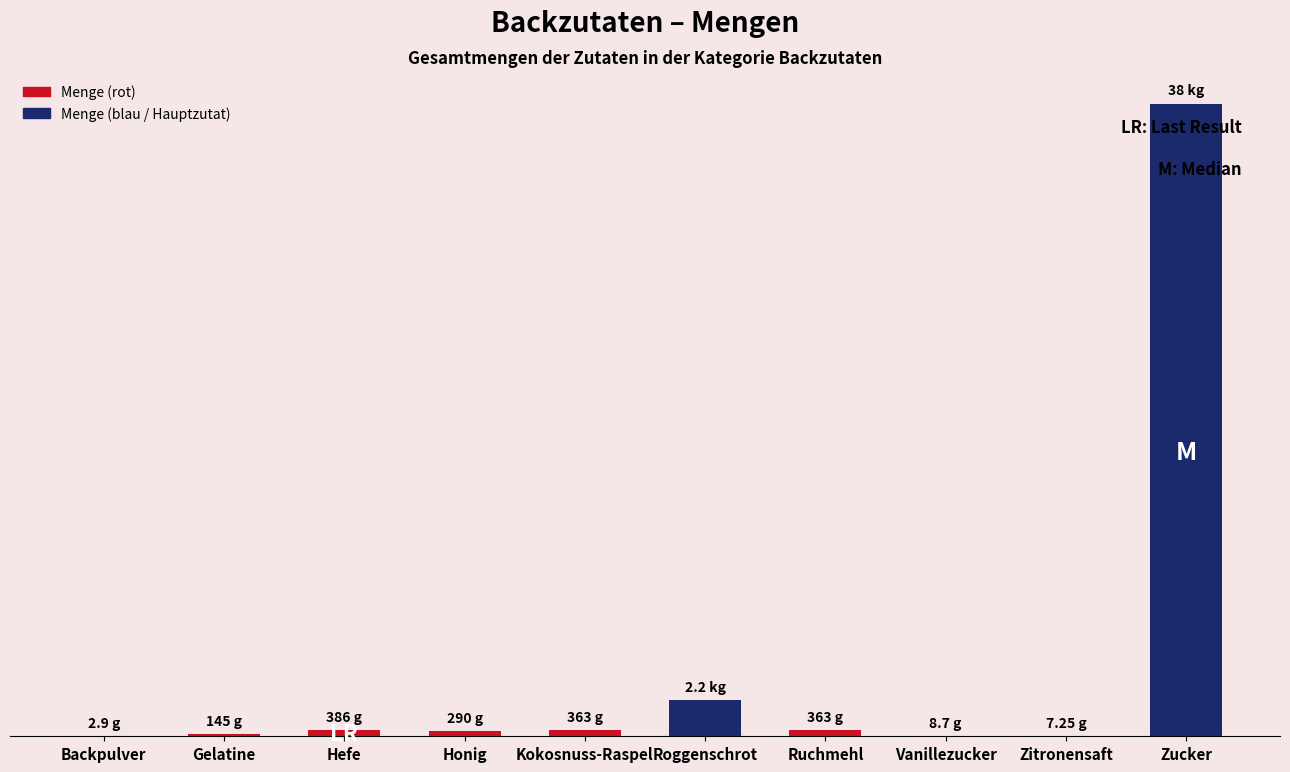

What is the label of the 4th bar from the right?

Ruchmehl